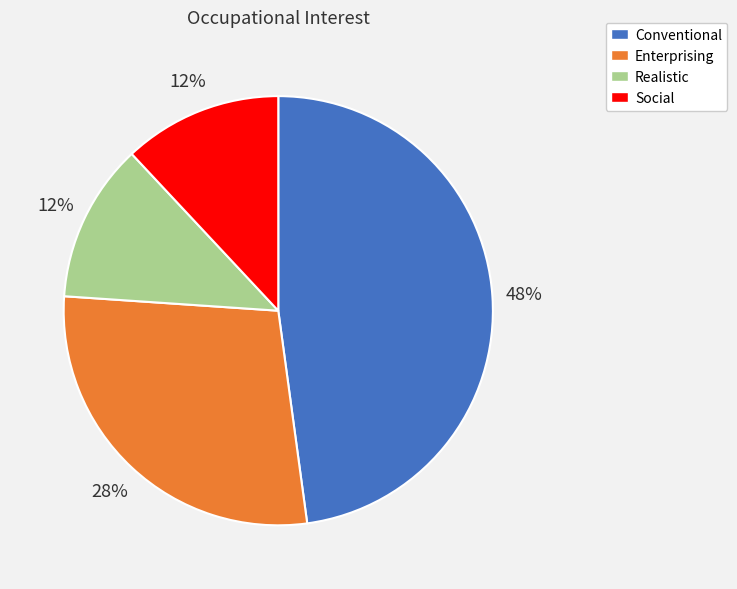

Is it true that Realistic is 6% of the pie?

False